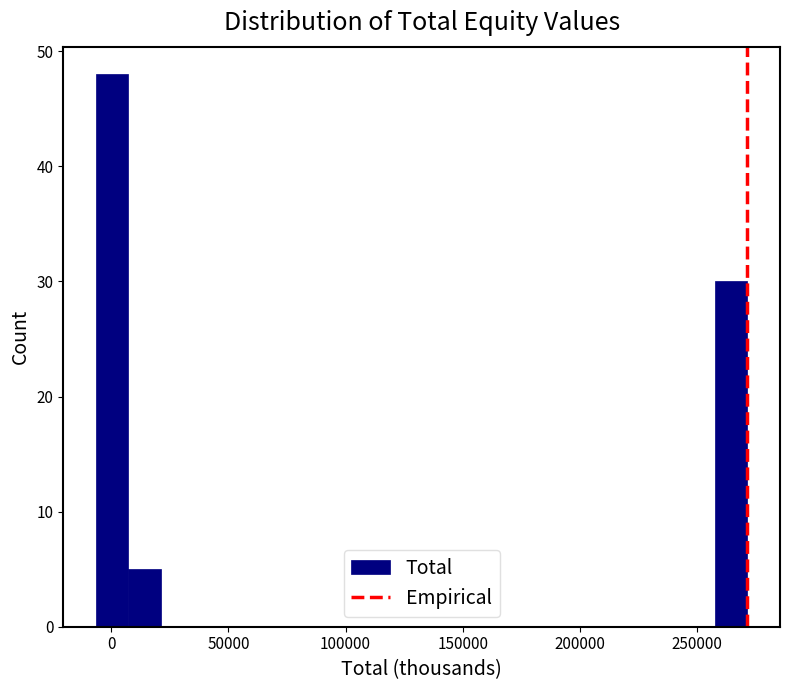

Around what value on the x-axis is the tallest bar? Give the approximate position of its centre, as read against the axis.

0